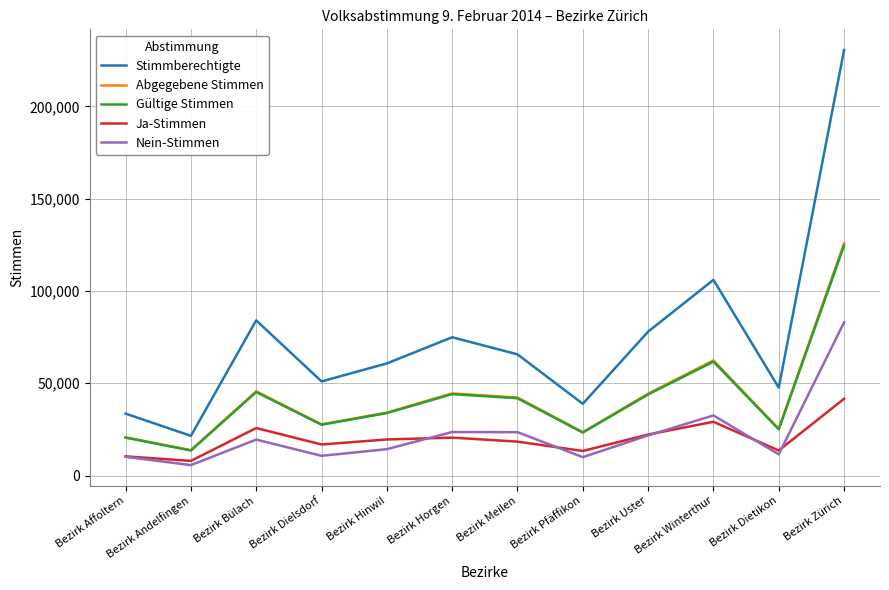

In Ja-Stimmen, how many points are lower than both neighbors (excluding endpoints)?

4